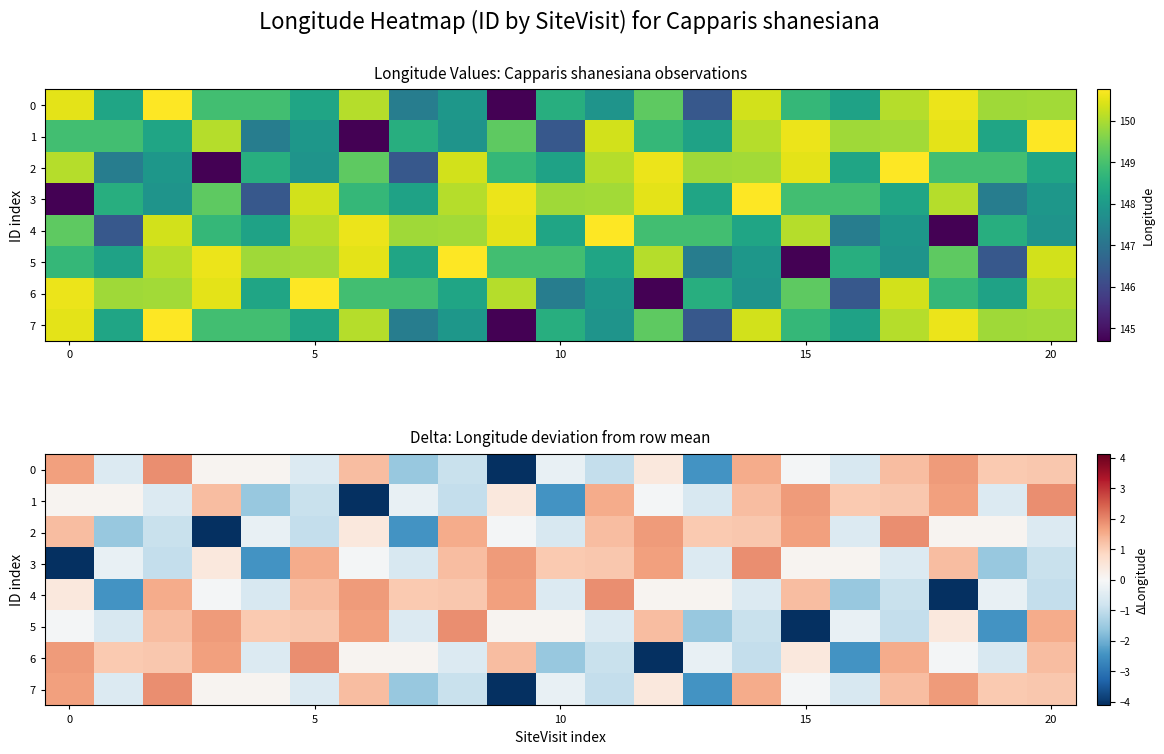

Which series has the largest total across all categories?

6